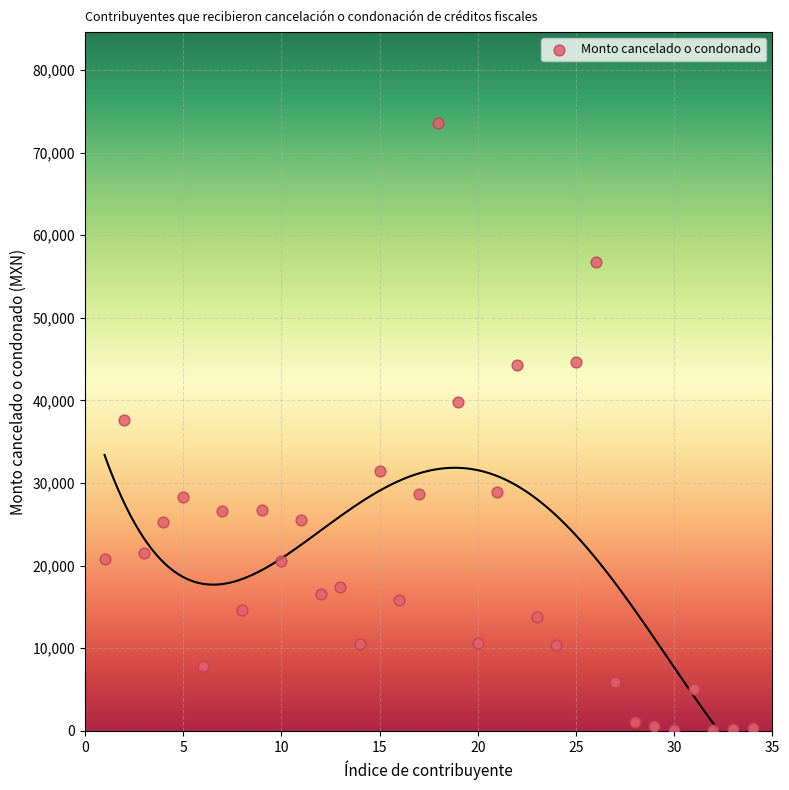

What is the range of X values (max minus min)?

33.0